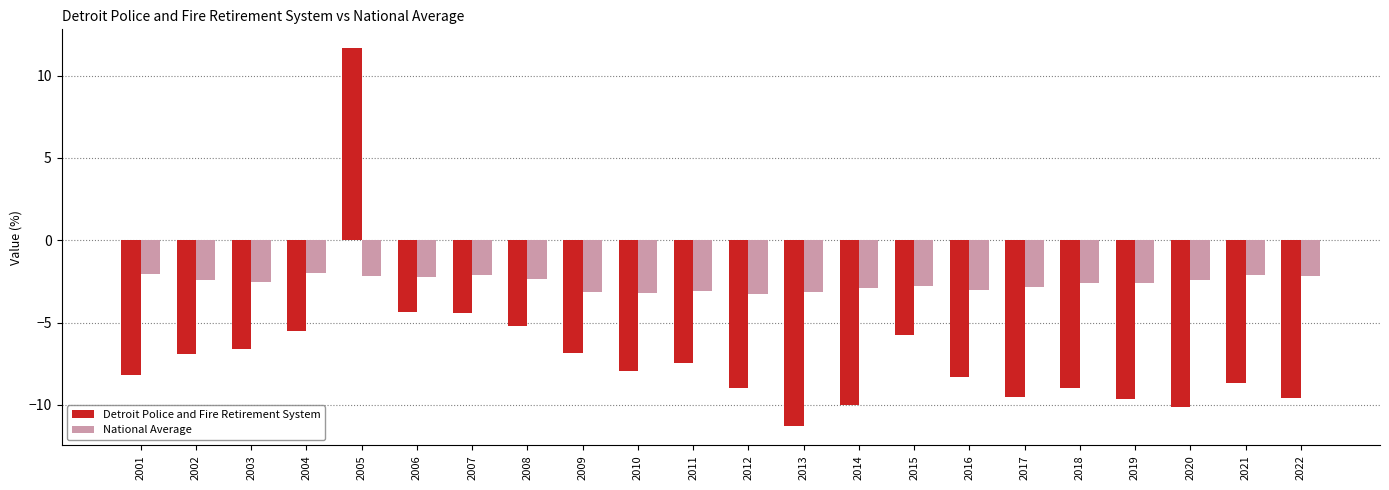

Rank the series by their maximum value, from lowest to highest.

National Average, Detroit Police and Fire Retirement System